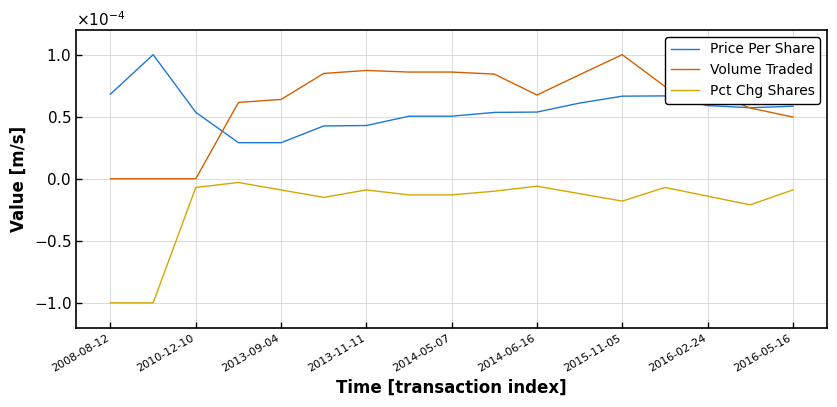

True or false: Volume Traded and Pct Chg Shares intersect in this chart.

False